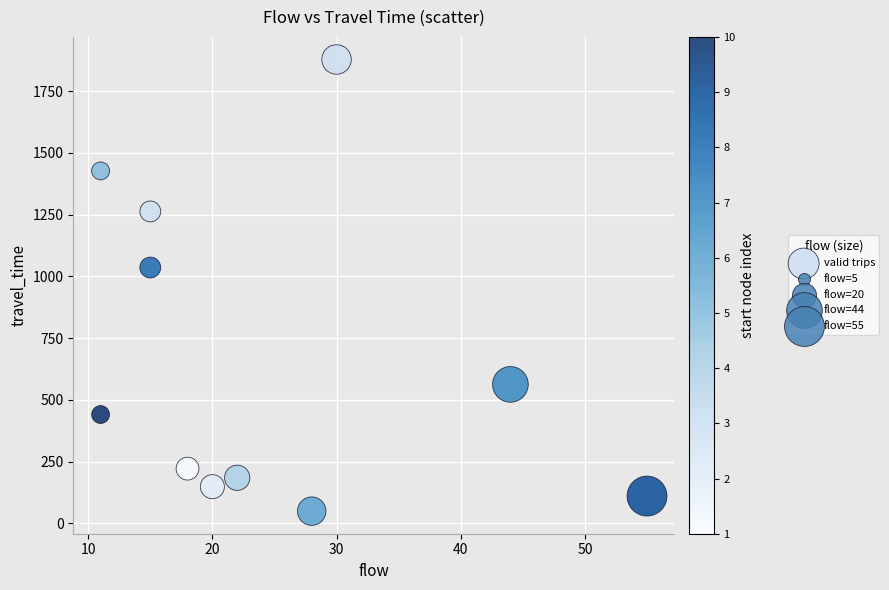

What Y value in the scatter plot is closest to 964?

1036